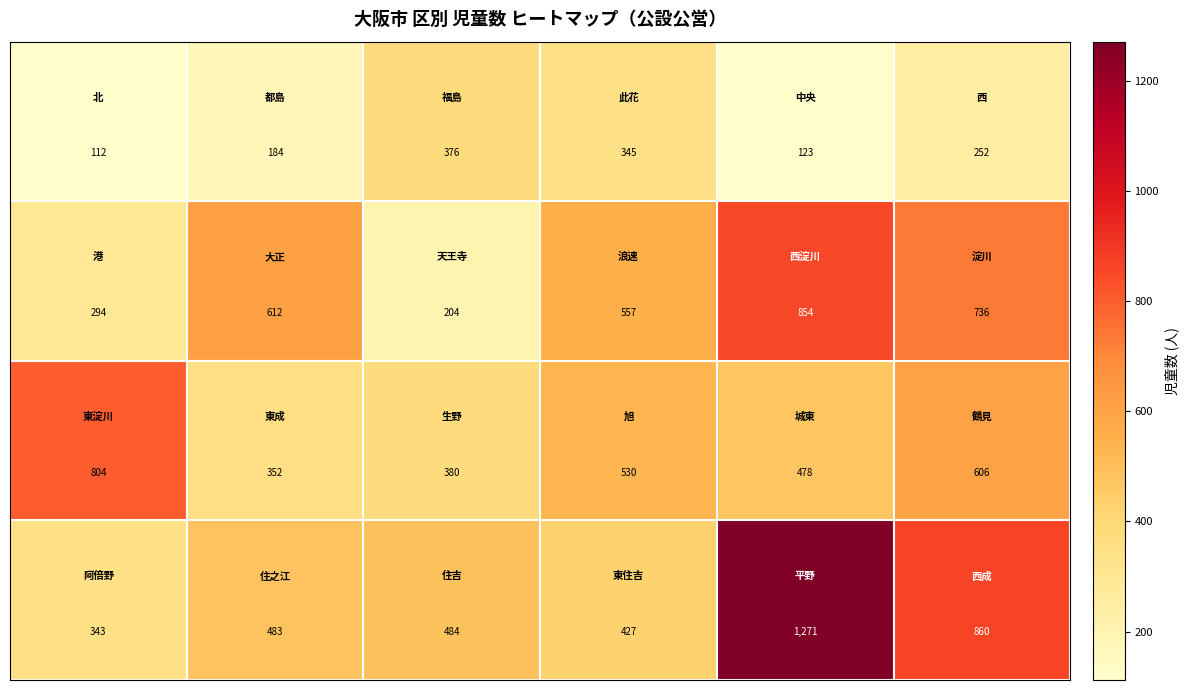

What is the greatest value displayed?

1271